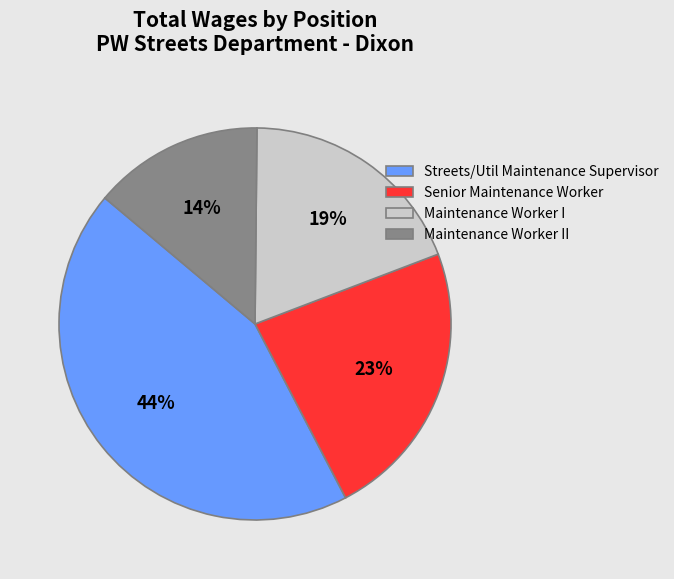

Which slice is the smallest?

Maintenance Worker II